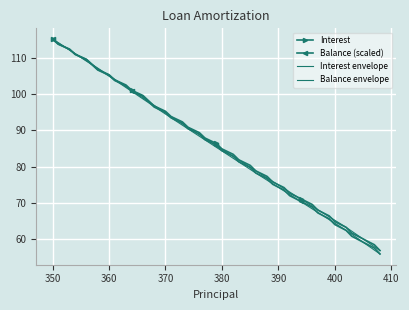

True or false: Interest has more than 1 points higher than both neighbors.

False